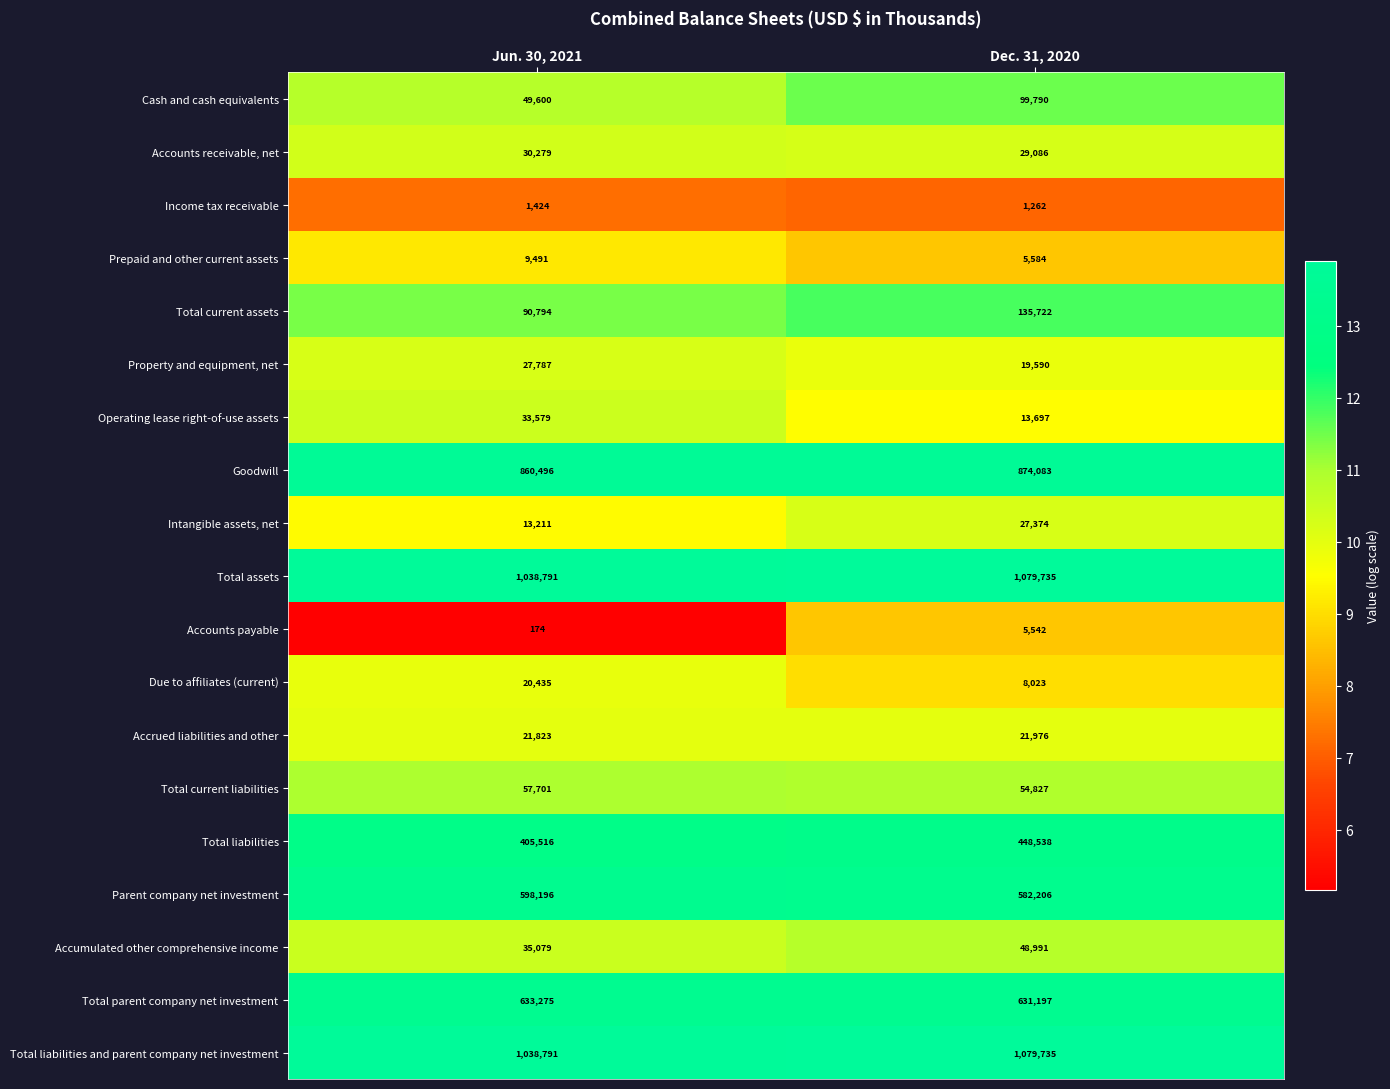

At which category does the chart reach its peak across all series?

Dec. 31, 2020